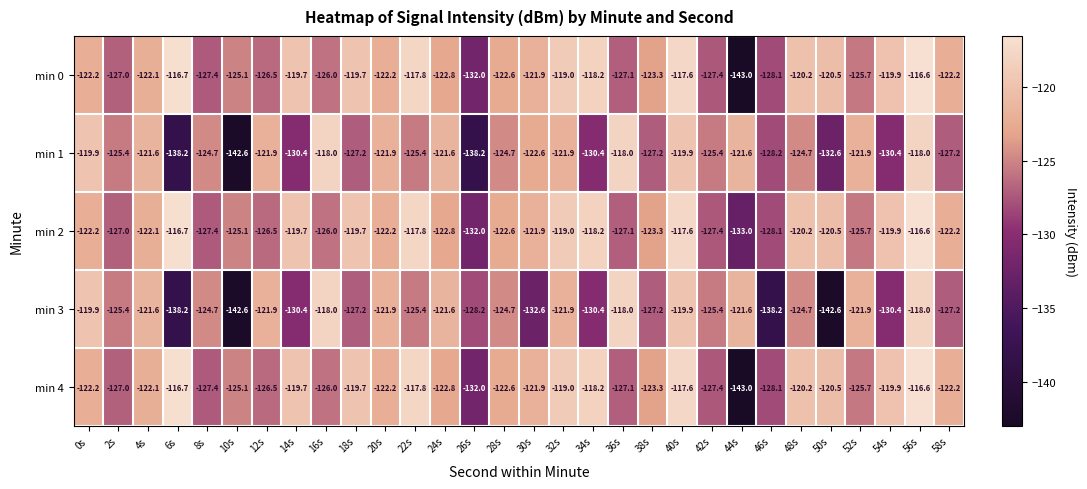

What is the difference between the min 4 values at 46s and 20s?

5.9